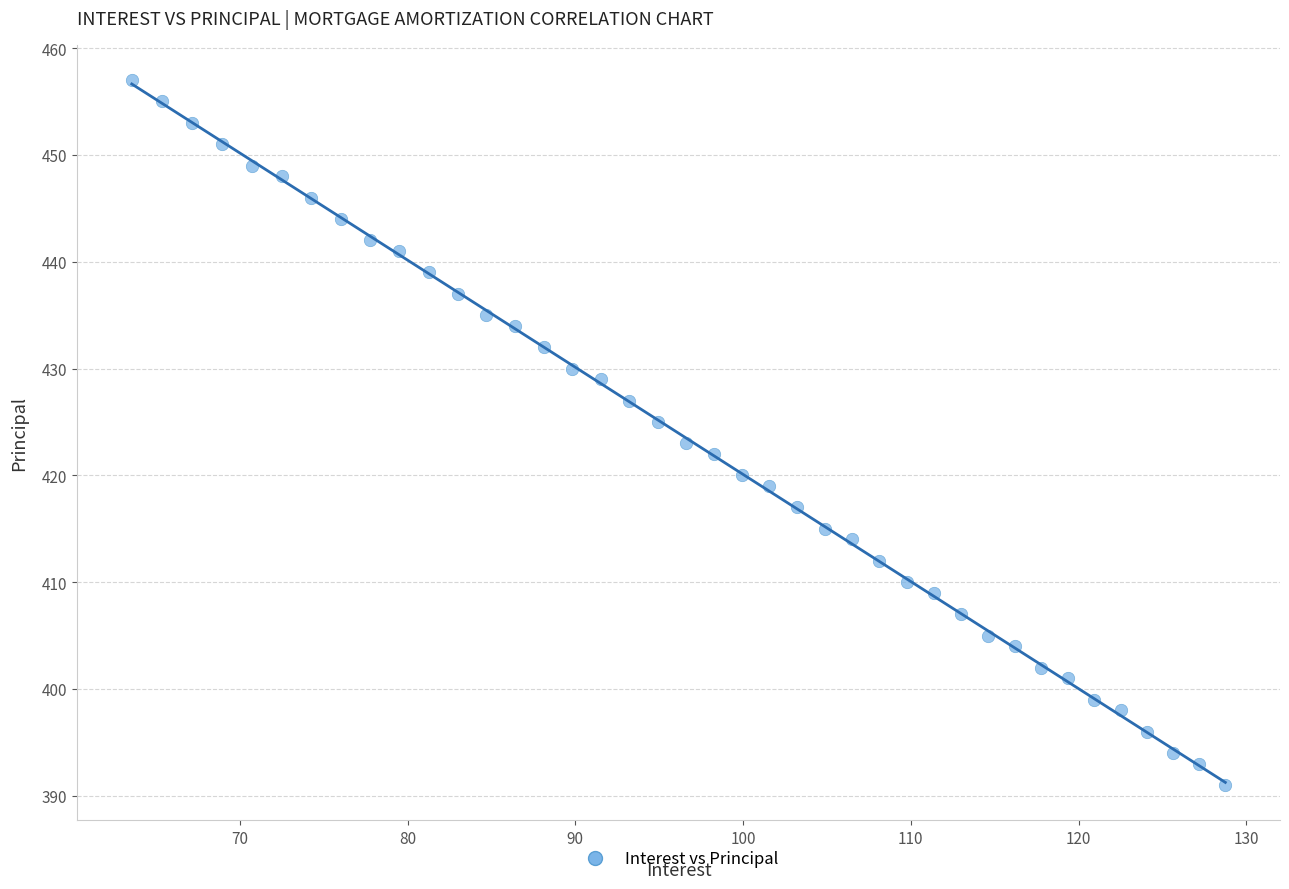

What is the range of Y values (max minus min)?

66